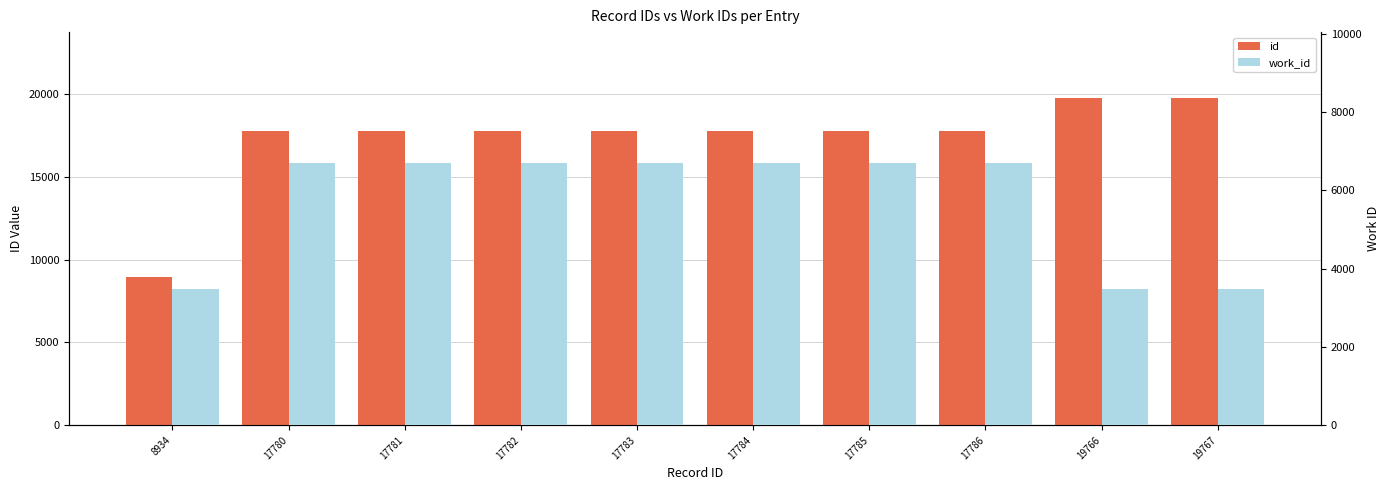

Reading left to right, extract all data points from this chart.

id: 8934=8934	17780=17780	17781=17781	17782=17782	17783=17783	17784=17784	17785=17785	17786=17786	19766=19766	19767=19767
work_id: 8934=3479	17780=6696	17781=6696	17782=6696	17783=6696	17784=6696	17785=6696	17786=6696	19766=3479	19767=3479